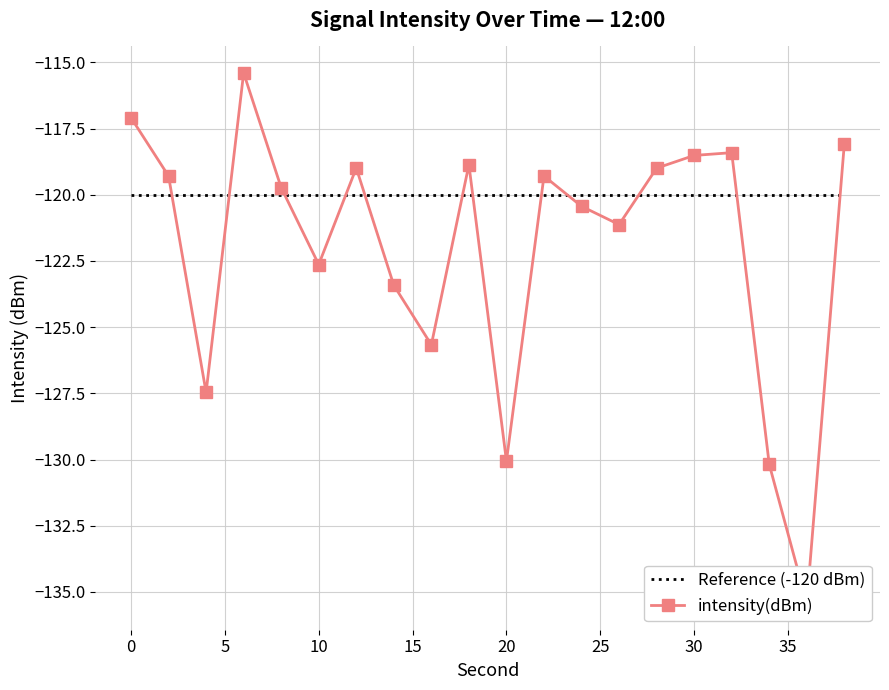

How many data points does each series have?

20